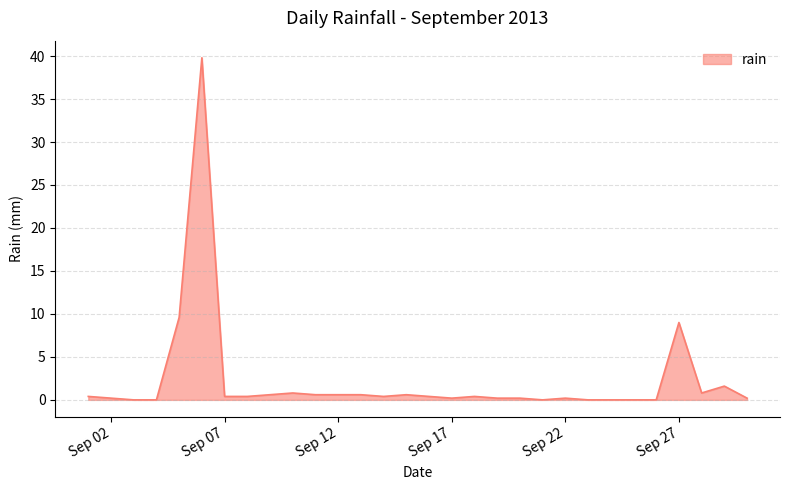

What is the greatest value displayed?

39.8